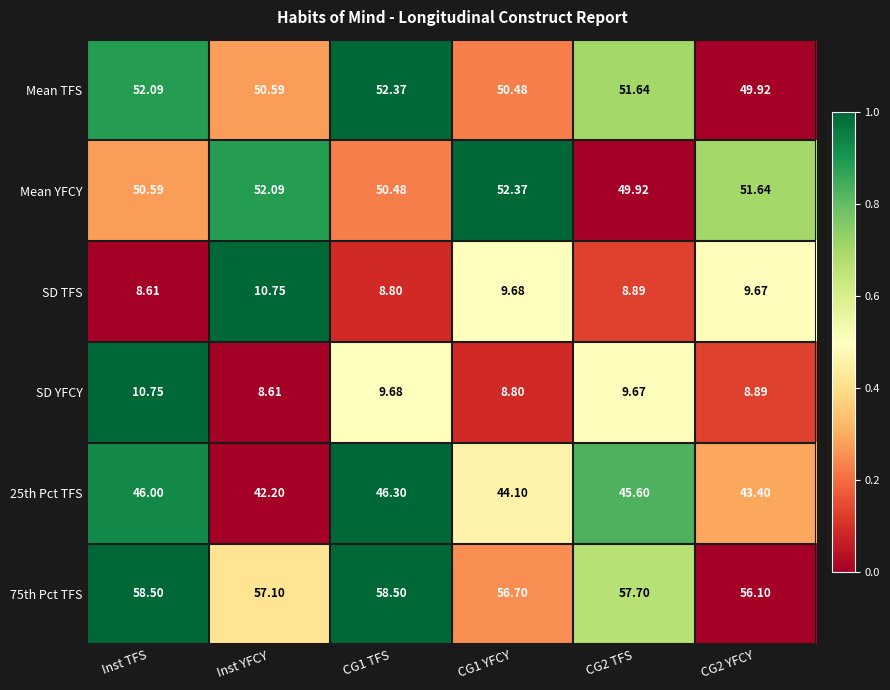

Which series changed the most between CG1 YFCY and CG2 TFS?

Mean YFCY